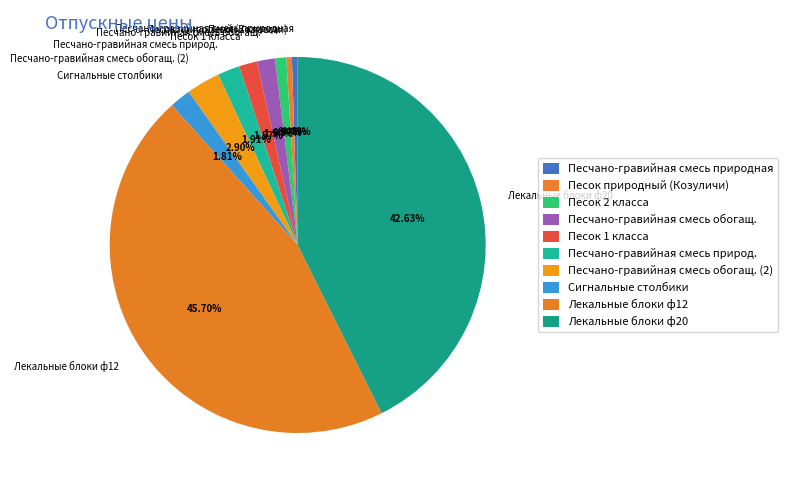

Is the sum of Песок 2 класса and Песчано-гравийная смесь обогащ. greater than half?

No